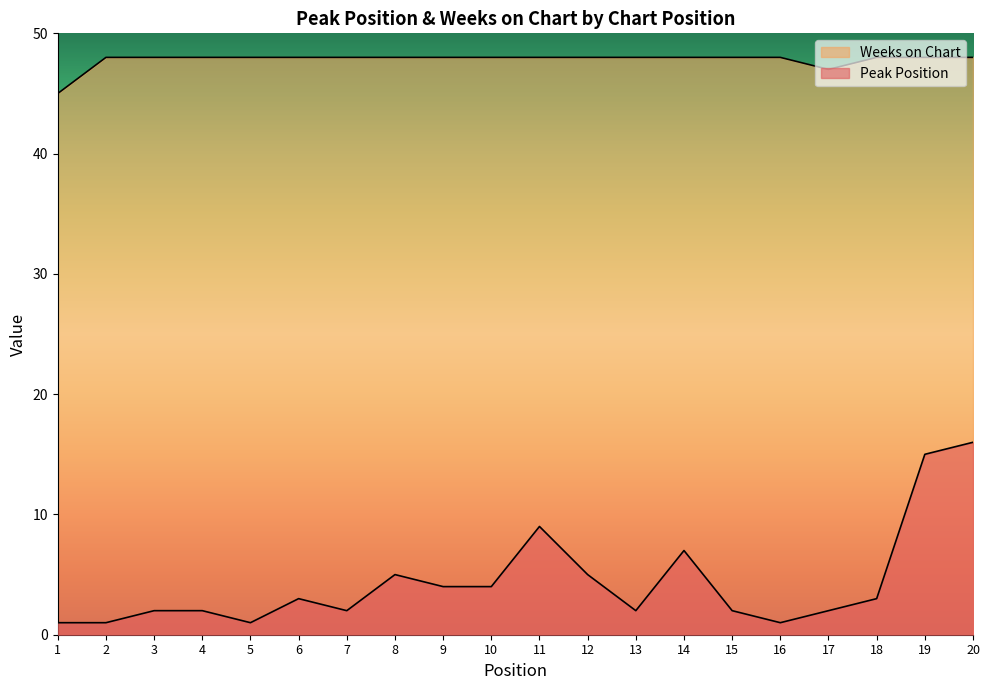

Where is the first local minimum for Peak Position?

5